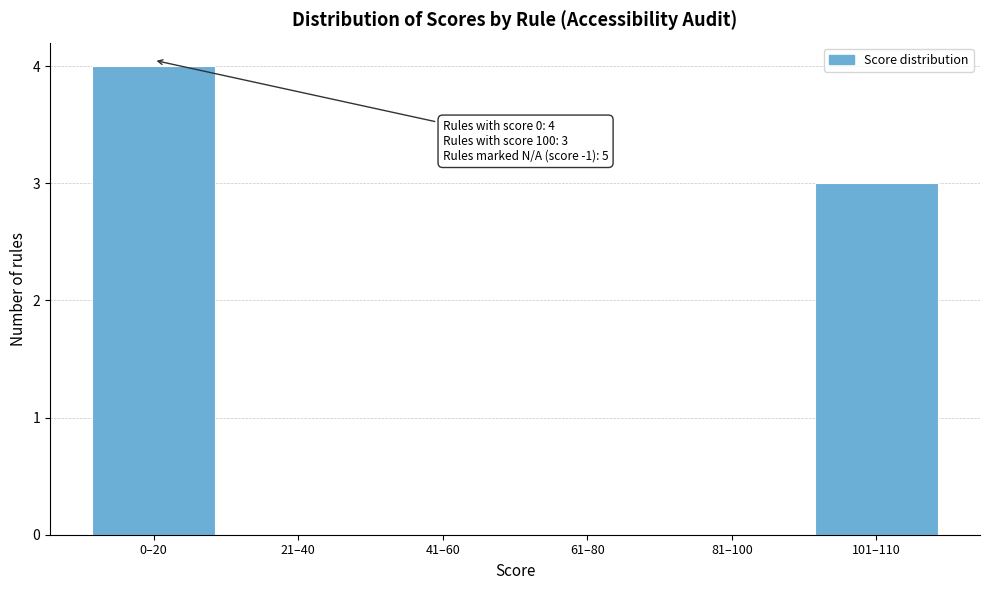

Reading left to right, extract all data points from this chart.

0–20=4	21–40=0	41–60=0	61–80=0	81–100=0	101–110=3